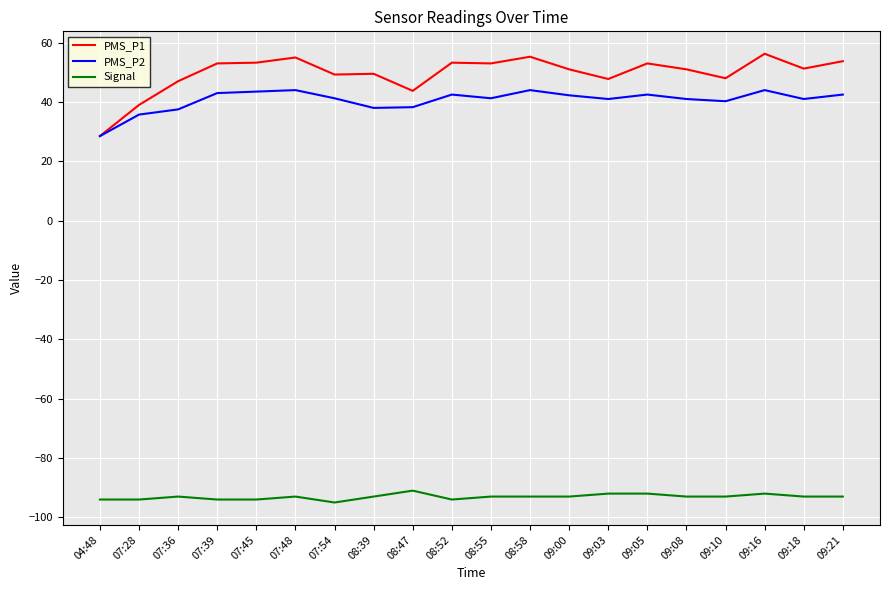

List the series in order of their peak value, lowest first.

Signal, PMS_P2, PMS_P1